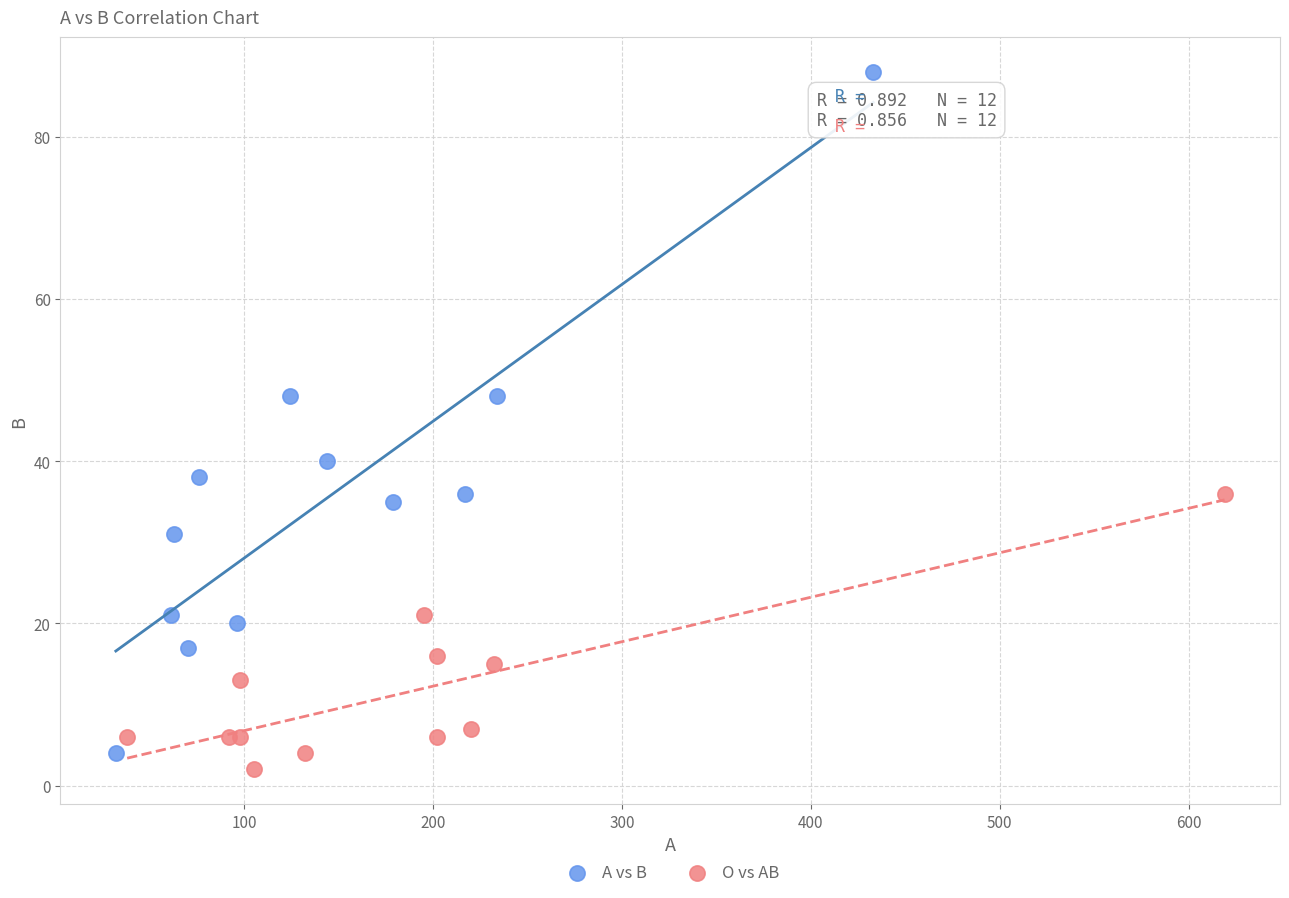

Which series contains the highest Y value?

A vs B